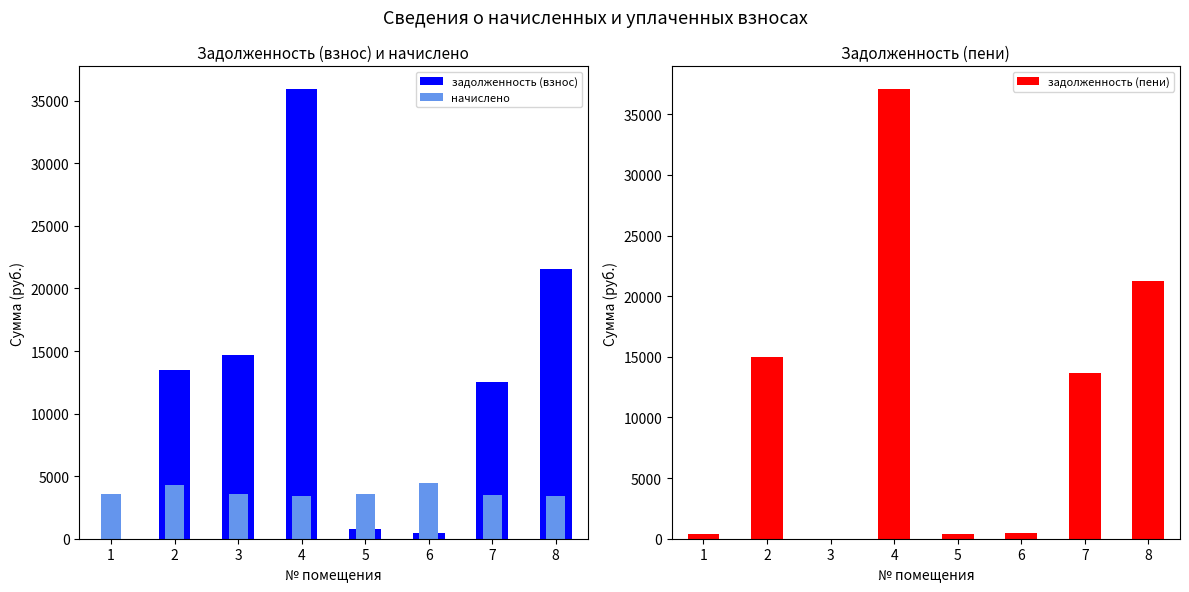

What are all the series names shown in the legend?

задолженность (взнос), начислено, задолженность (пени)